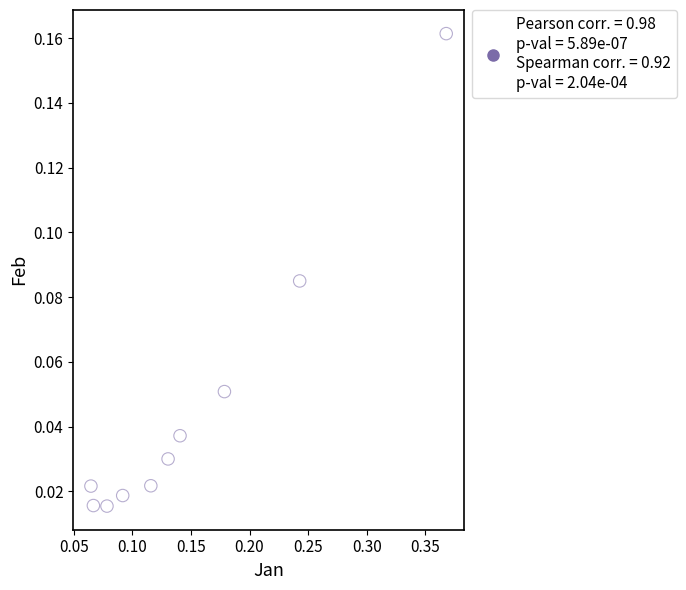

What is the range of X values (max minus min)?

0.3